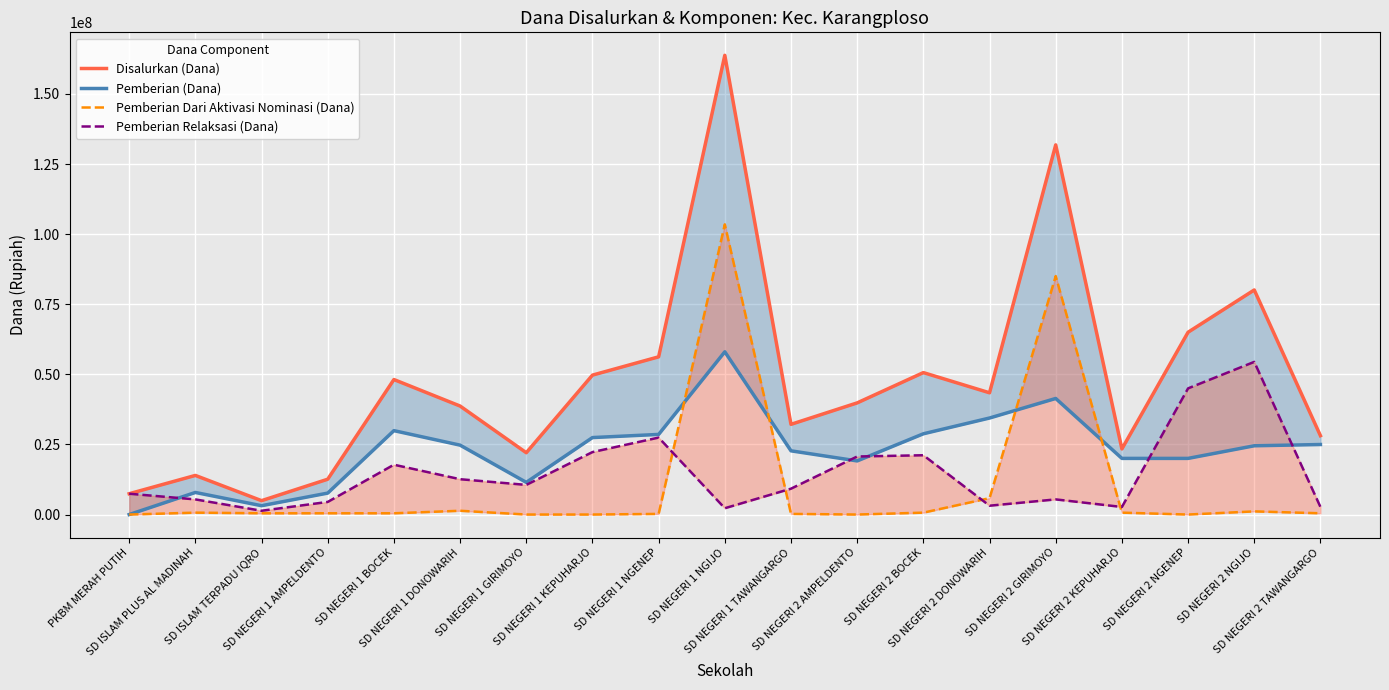

Reading left to right, transcribe all the data shown in this chart.

Disalurkan (Dana): 7425000	13950000	4950000	12600000	48150000	38700000	22050000	49725000	56250000	163800000	32175000	39825000	50625000	43425000	131850000	23400000	65025000	80100000	28125000
Pemberian (Dana): 0	7875000	3150000	7650000	29925000	24750000	11475000	27450000	28575000	58050000	22725000	19125000	28800000	34425000	41400000	20025000	20025000	24525000	24975000
Pemberian Dari Aktivasi Nominasi (Dana): 0	675000	450000	450000	450000	1350000	0	0	225000	103500000	225000	0	675000	5850000	85050000	675000	0	1125000	450000
Pemberian Relaksasi (Dana): 7425000	5400000	1350000	4500000	17775000	12600000	10575000	22275000	27450000	2250000	9225000	20700000	21150000	3150000	5400000	2700000	45000000	54450000	2700000